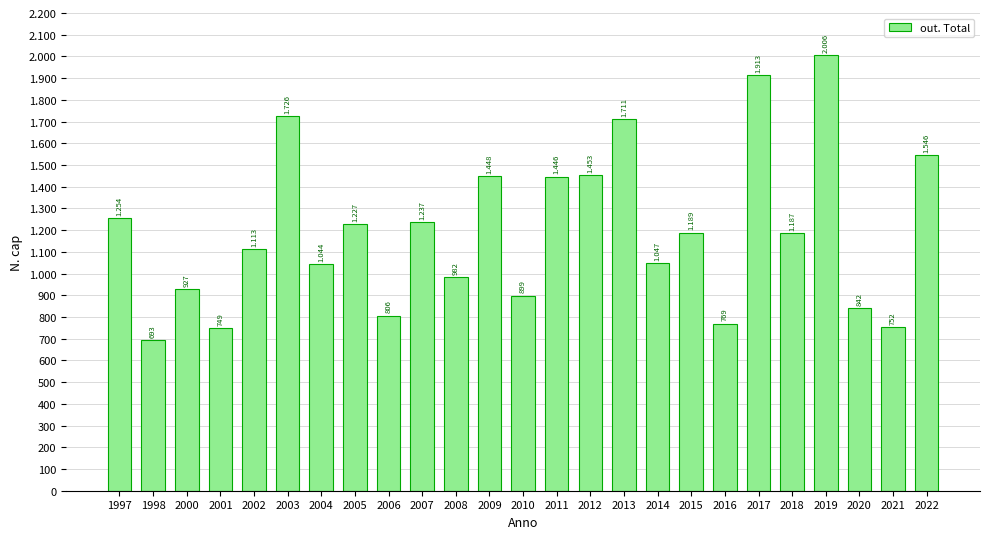

Reading left to right, list all the values displayed in this chart.

1997=1254	1998=693	2000=927	2001=749	2002=1113	2003=1726	2004=1044	2005=1227	2006=806	2007=1237	2008=982	2009=1448	2010=899	2011=1446	2012=1453	2013=1711	2014=1047	2015=1189	2016=769	2017=1913	2018=1187	2019=2006	2020=842	2021=752	2022=1546